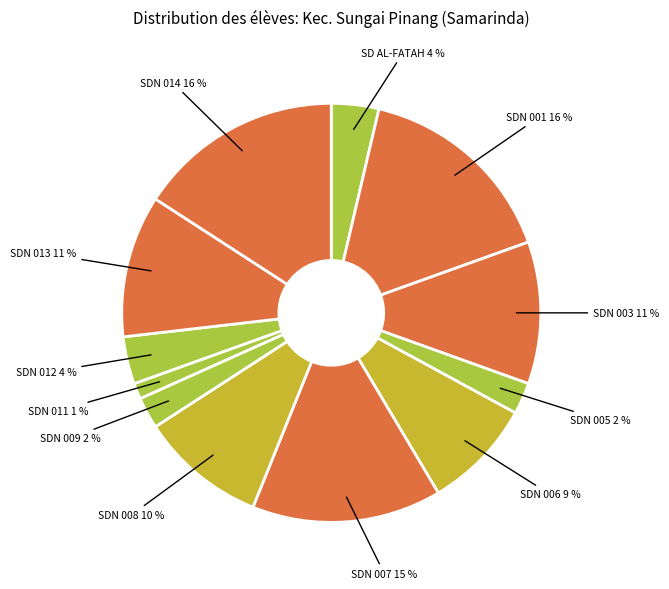

Is there any slice that represents more than half of the pie?

No